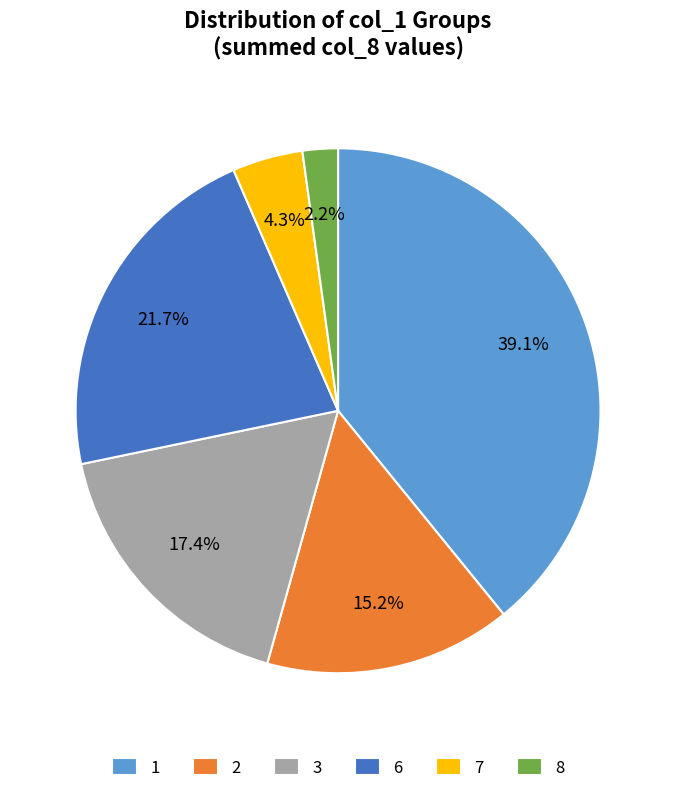

How many slices are in this pie chart?

6